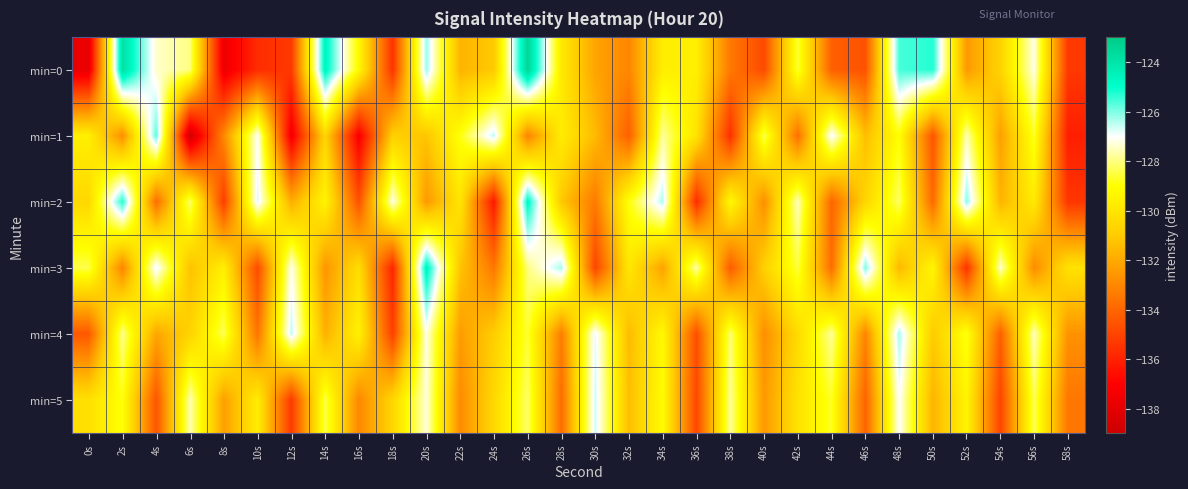

At which category is the sum across all series the highest?

26s